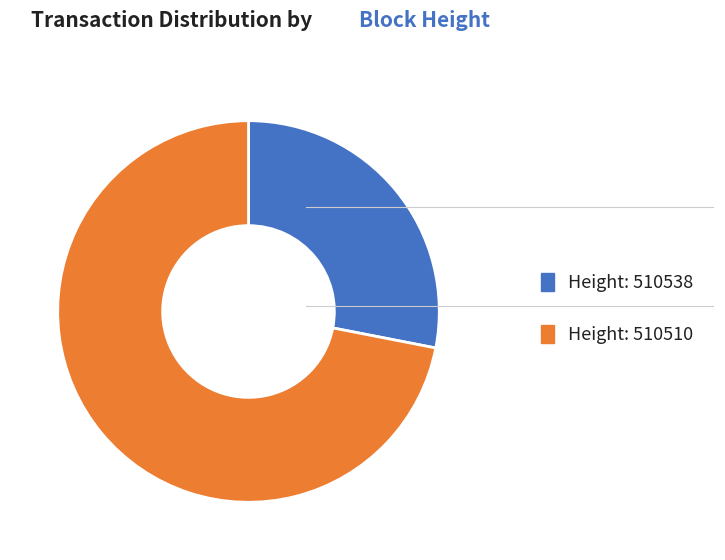

Is there a majority slice in this chart?

Yes